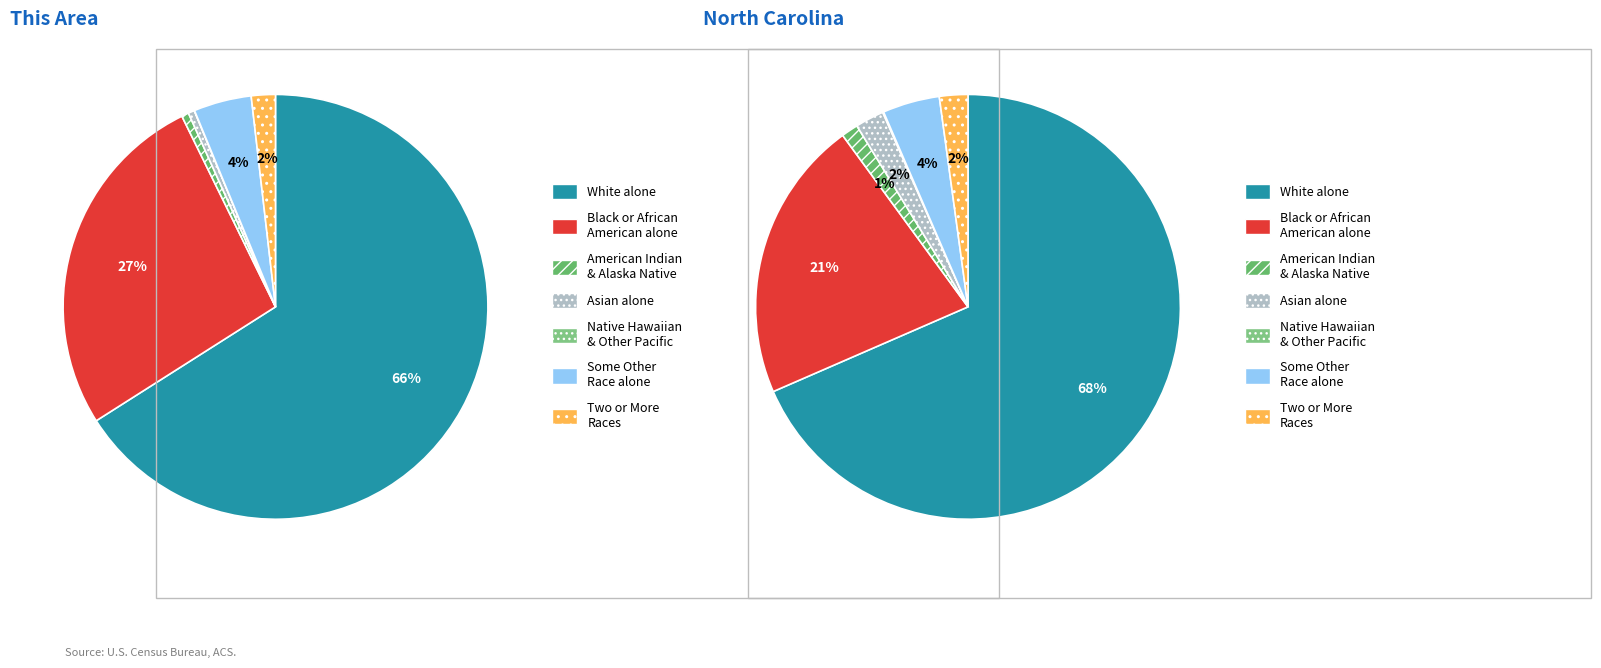

To the nearest percent, what is the difference between the Two or More Races and Black or African American alone slice percentages?

25%